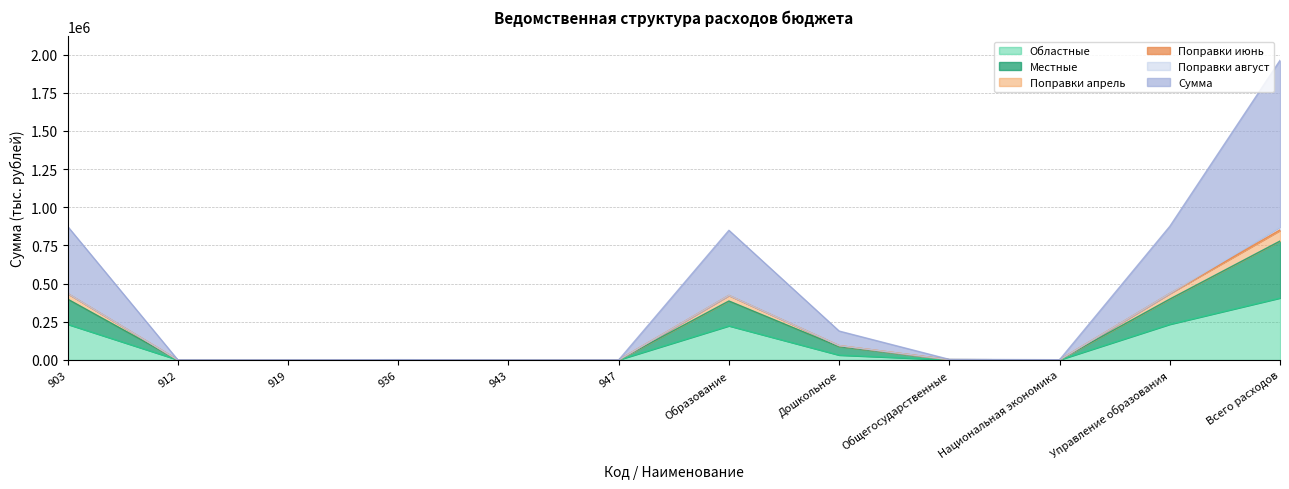

At how many categories does at least one series exceed 1225546?

1